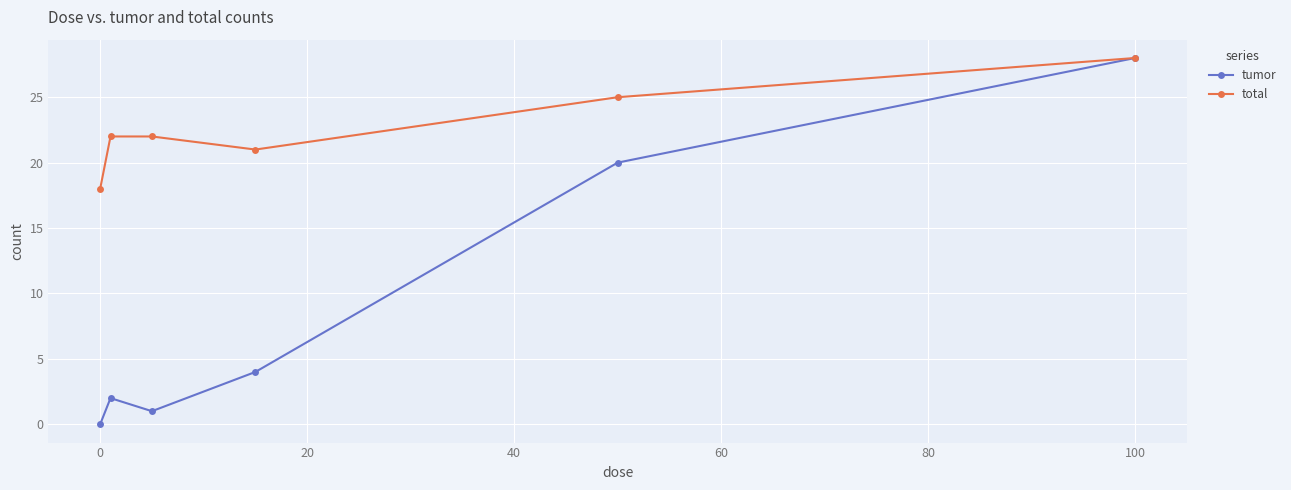

Which series has the widest spread of values?

tumor